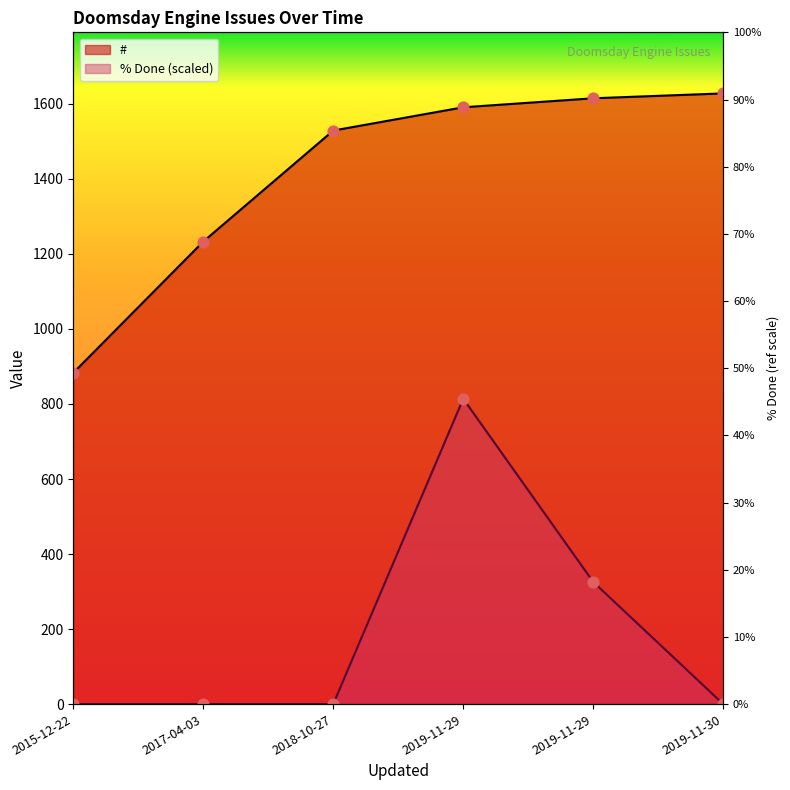

Which series contains the highest Y value?

#